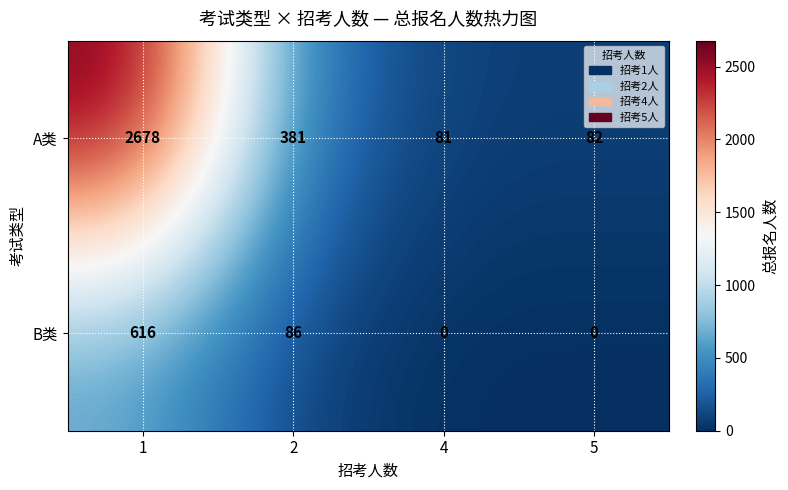

Is it true that B类 equals 0 at 5?

True